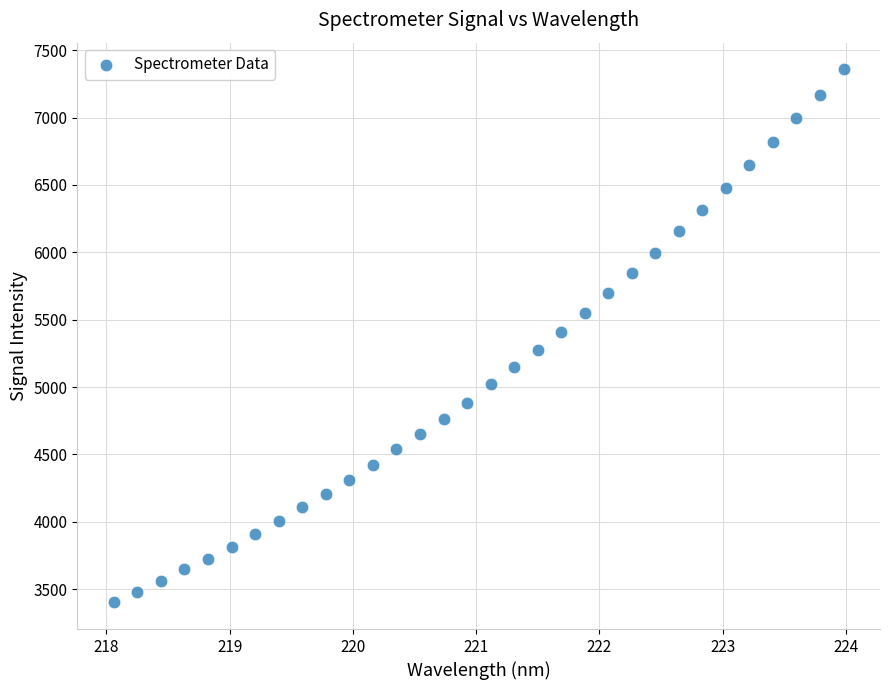

What is the range of Y values (max minus min)?

3956.5